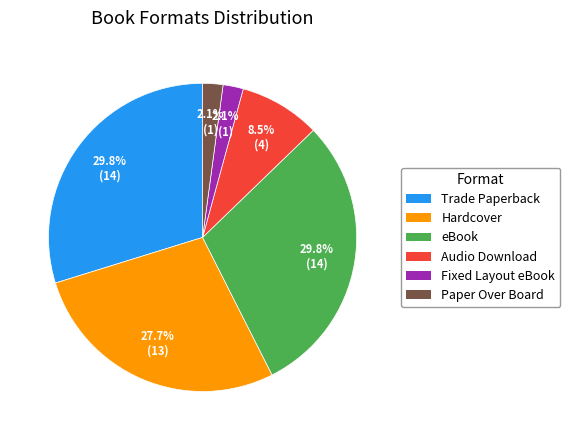

How many segments does this pie chart have?

6